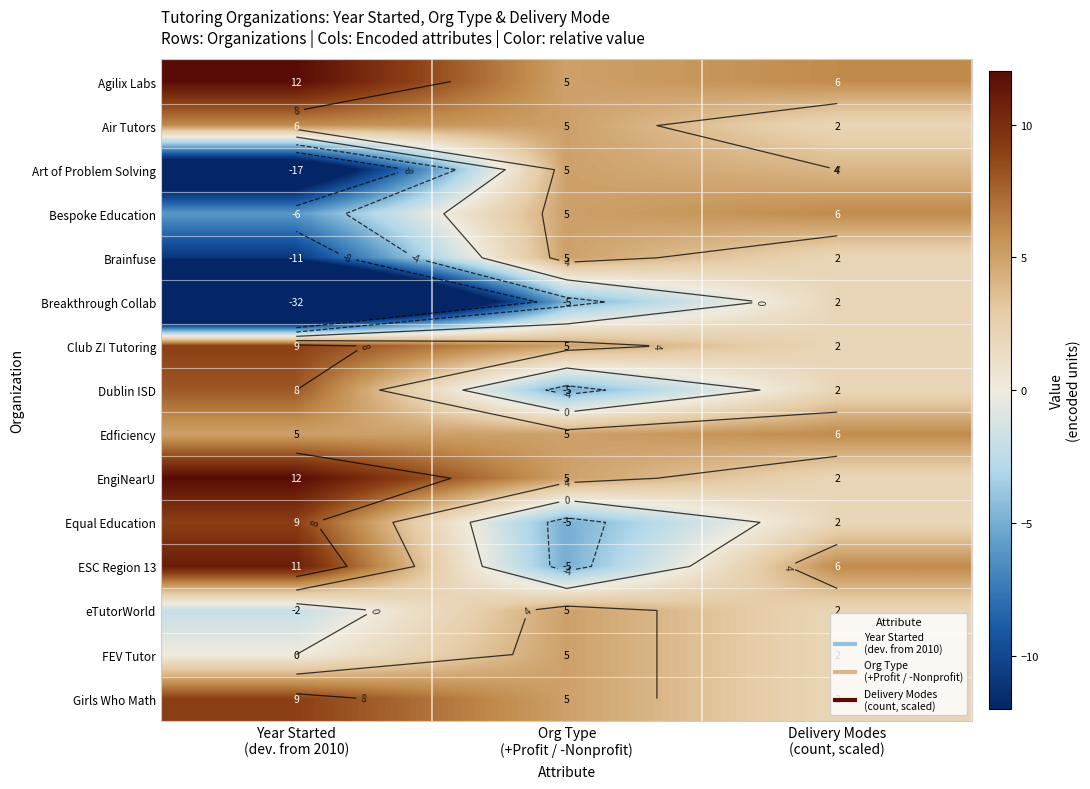

What is the spread (max minus min) of values at Year Started
(dev. from 2010)?

44